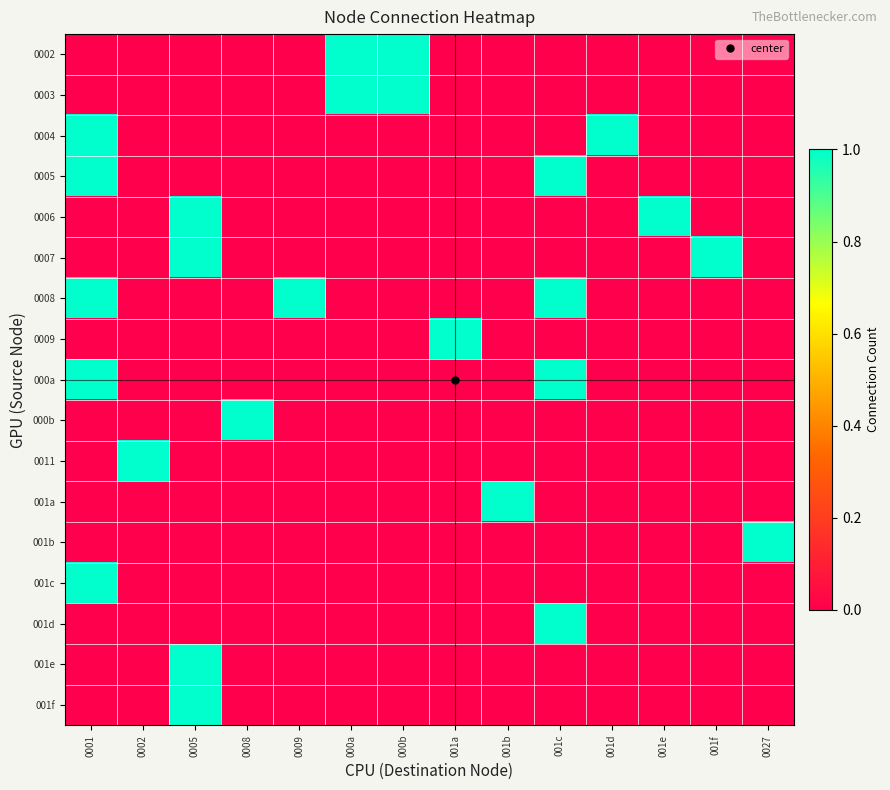

At which category is the sum across all series the highest?

0001